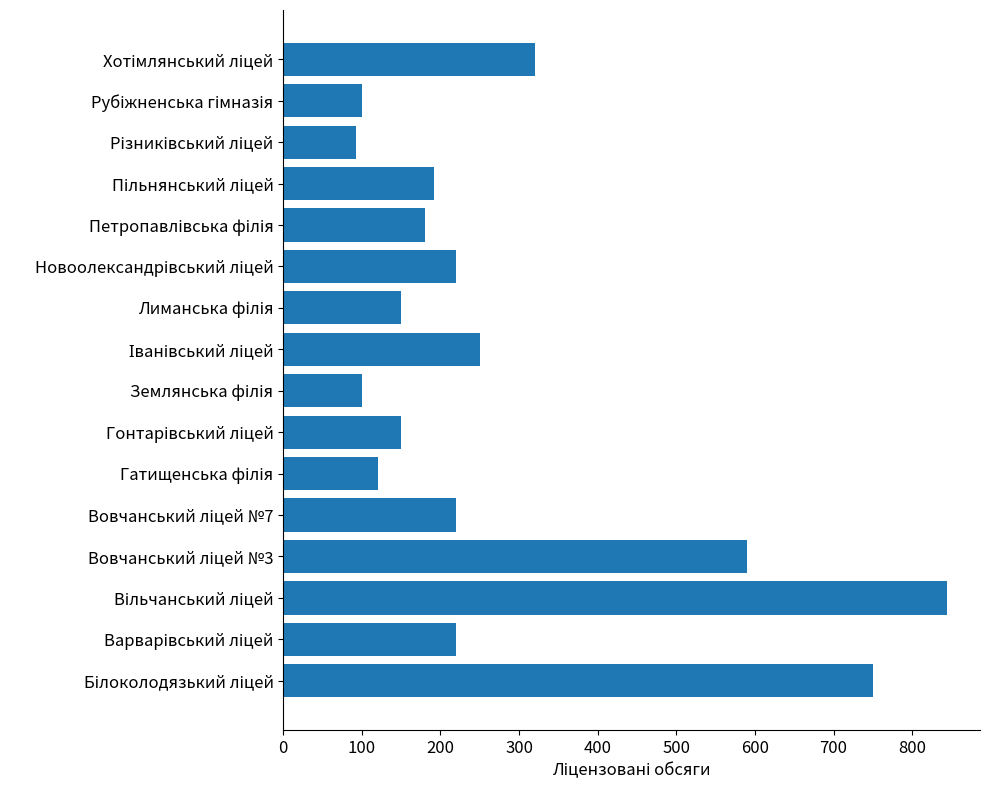

What is the smallest value displayed?

93